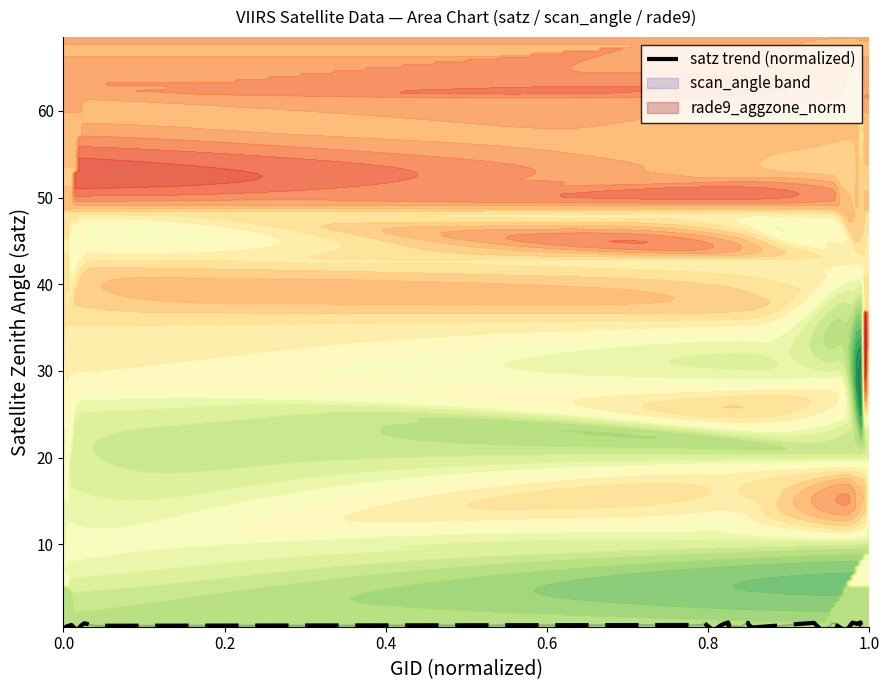

The chart shows a value of 0.7 at 0.4. True or false?

True